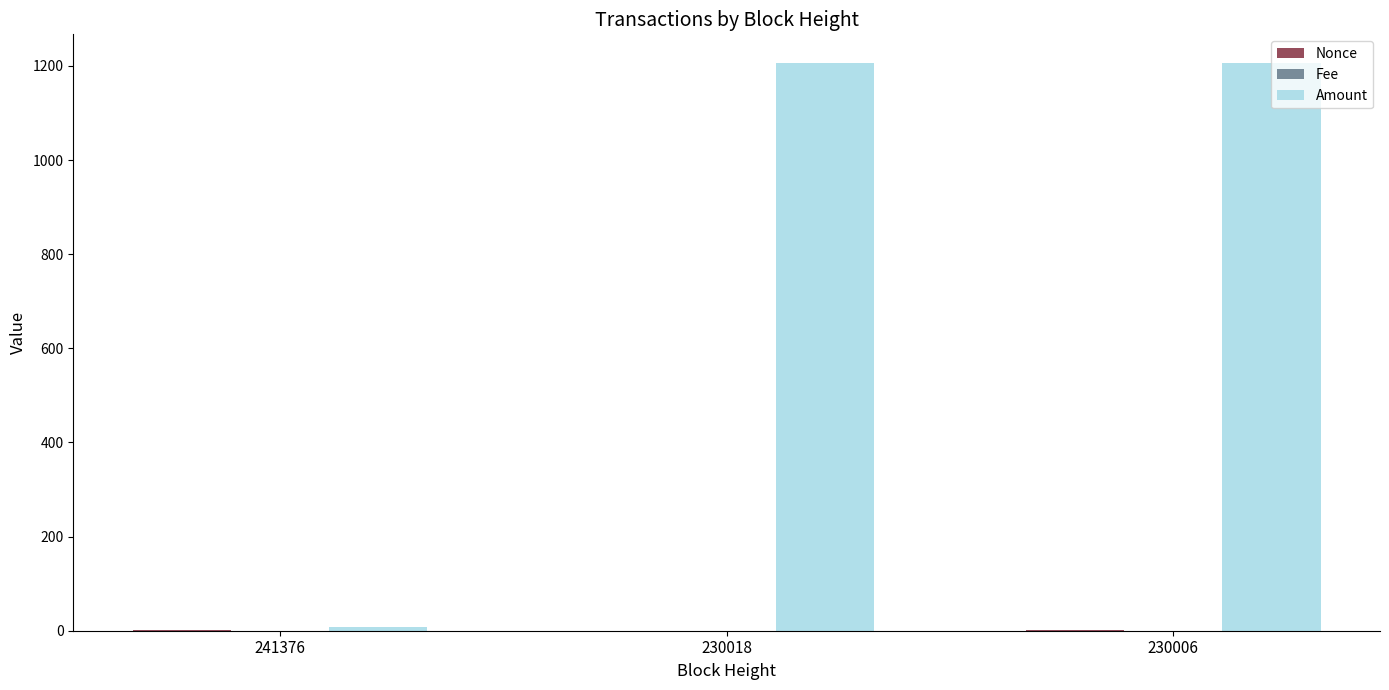

Which series has the largest total across all categories?

Amount